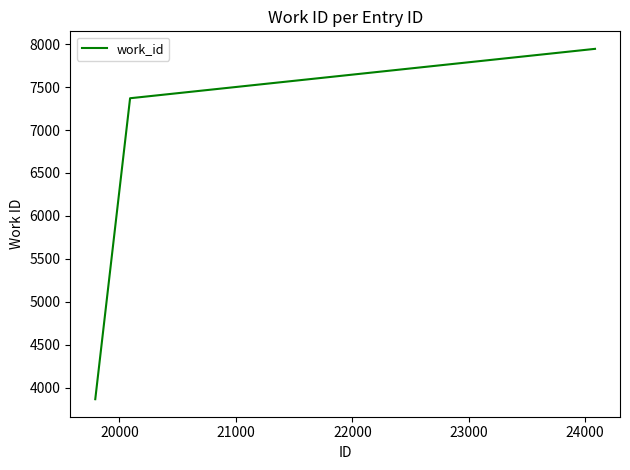

What is the maximum value shown in the chart?

7945